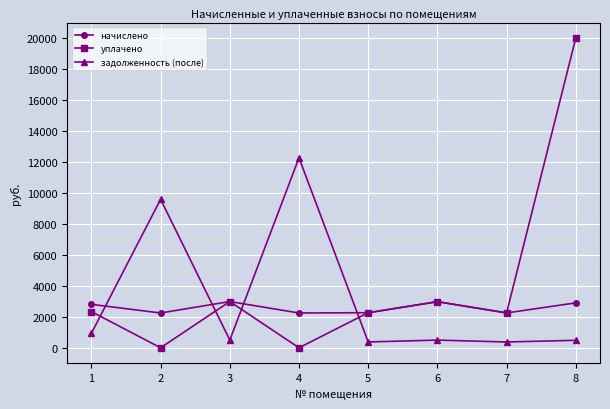

At which category is the sum across all series the highest?

8